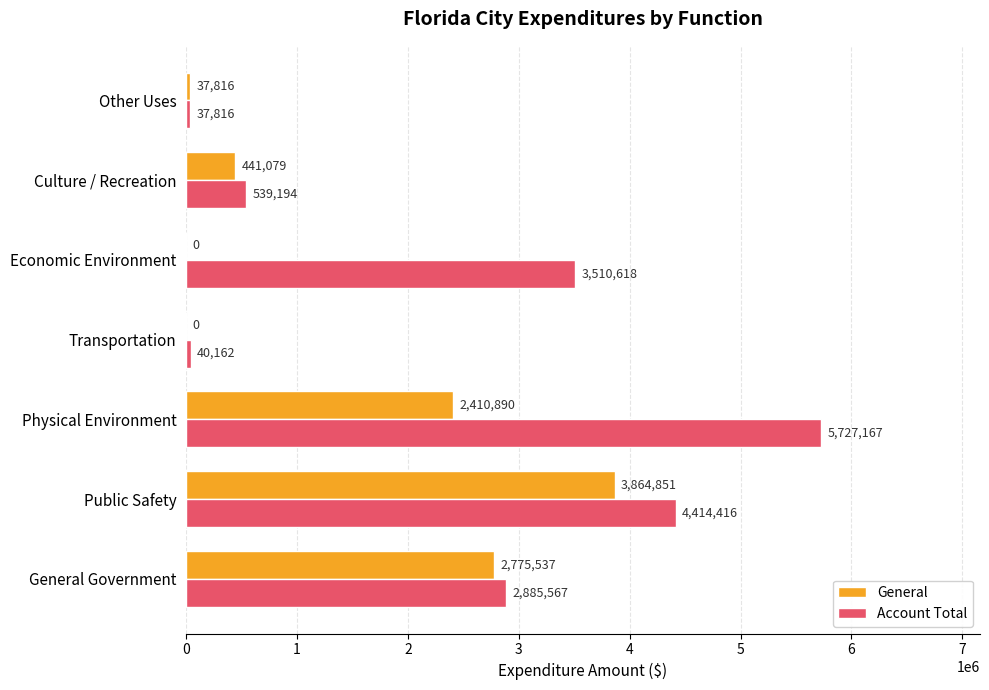

Which category has the highest value in the General series?

Public Safety